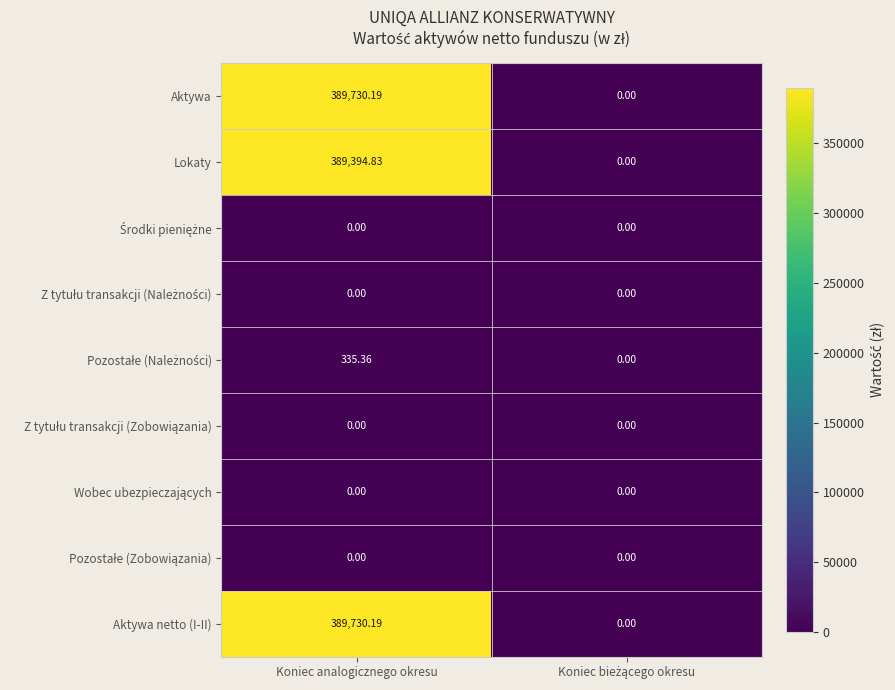

At which label does Aktywa netto (I-II) first exceed 389730?

Koniec analogicznego okresu